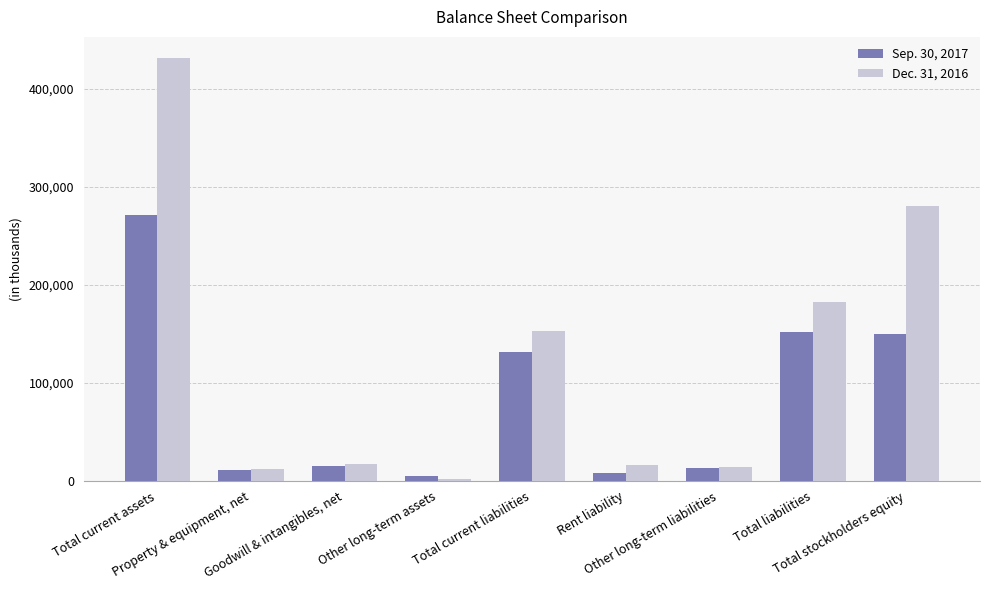

Which series has the widest spread of values?

Dec. 31, 2016